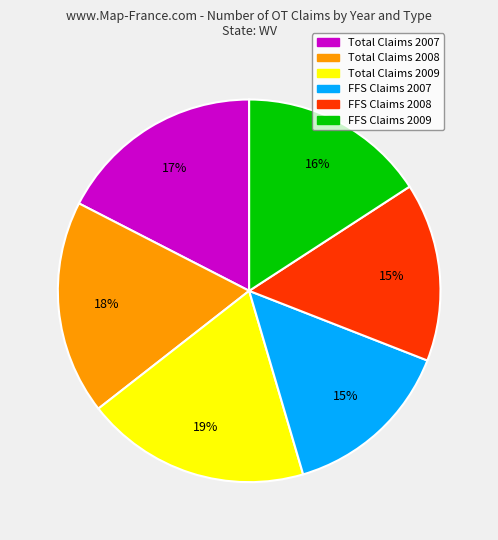

Do Total Claims 2008 and Total Claims 2007 together represent more than half of the pie?

No